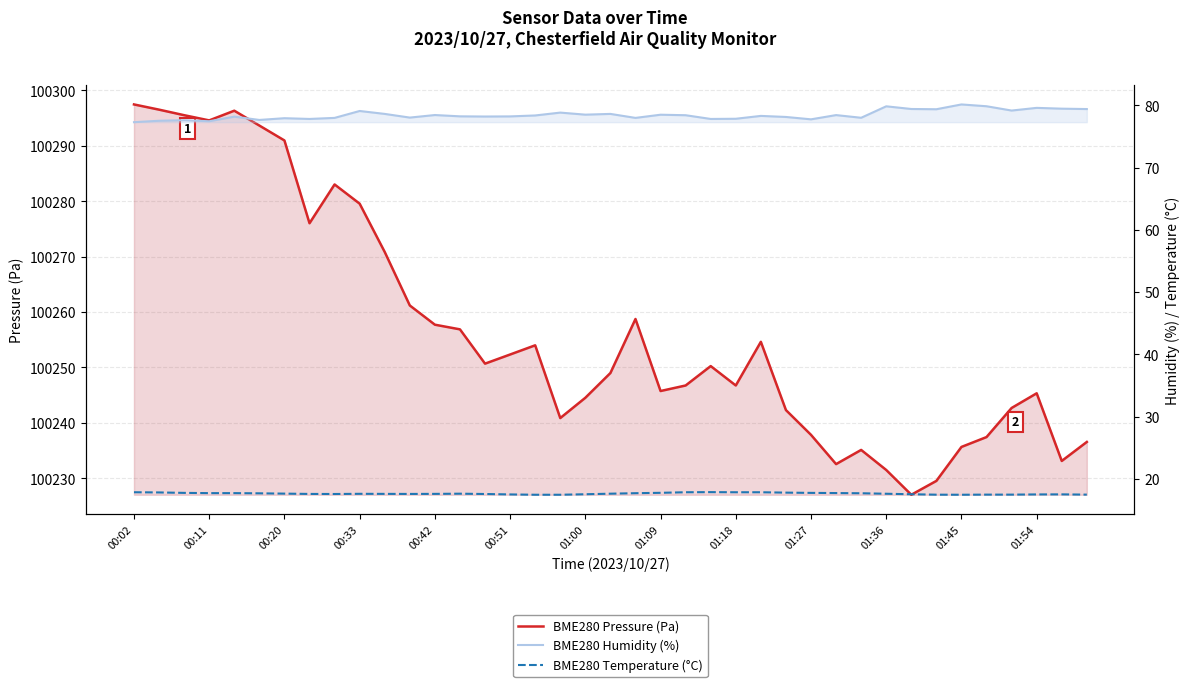

Count the number of data series in this chart.

3